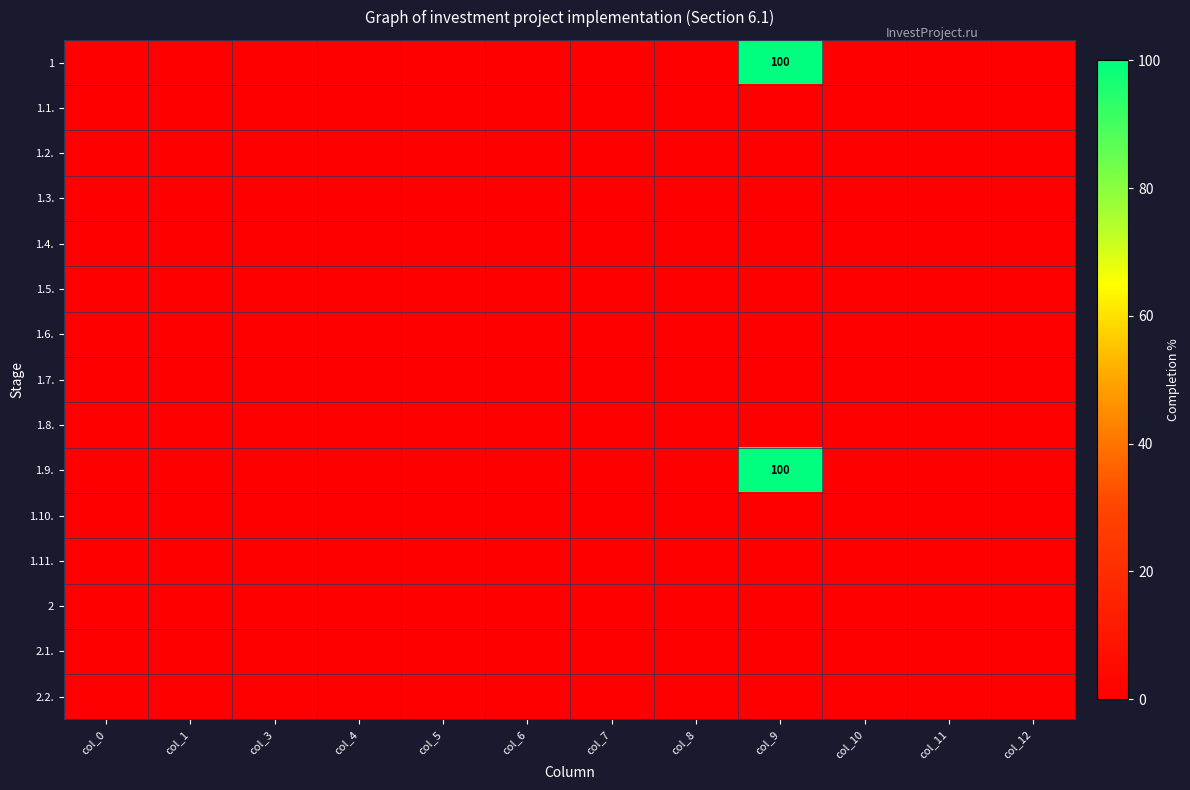

At col_8, list the series in order from largest to smallest.

1, 1.1., 1.2., 1.3., 1.4., 1.5., 1.6., 1.7., 1.8., 1.9., 1.10., 1.11., 2, 2.1., 2.2.